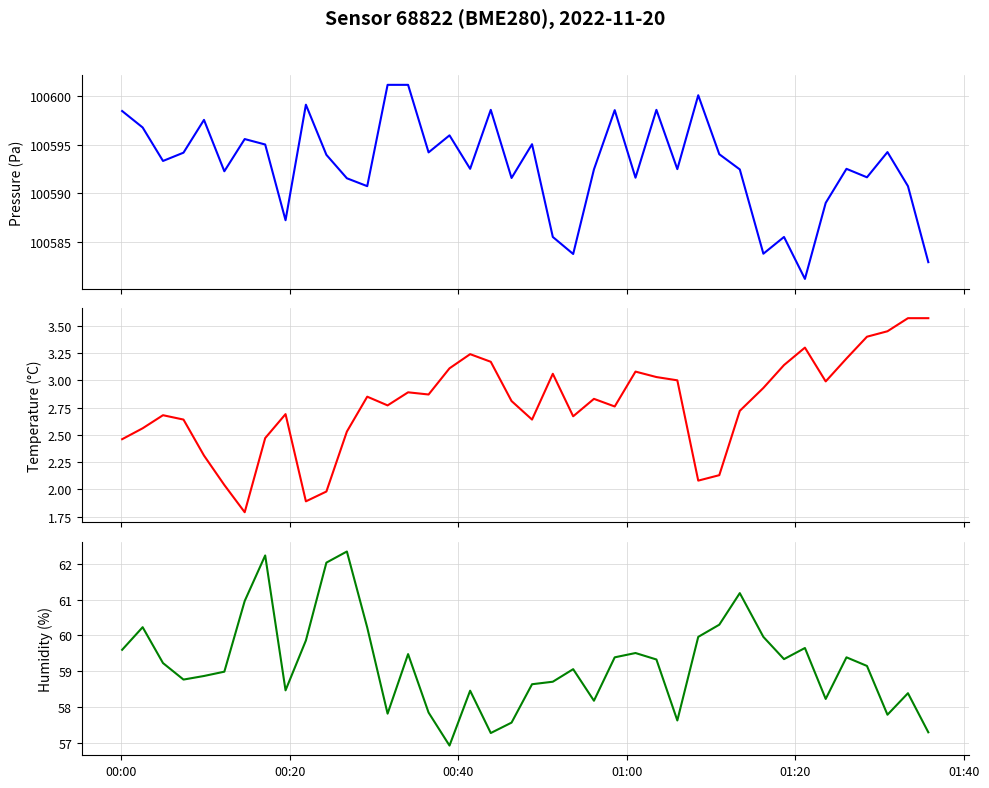

Does the chart display data point markers on the line(s)?

No